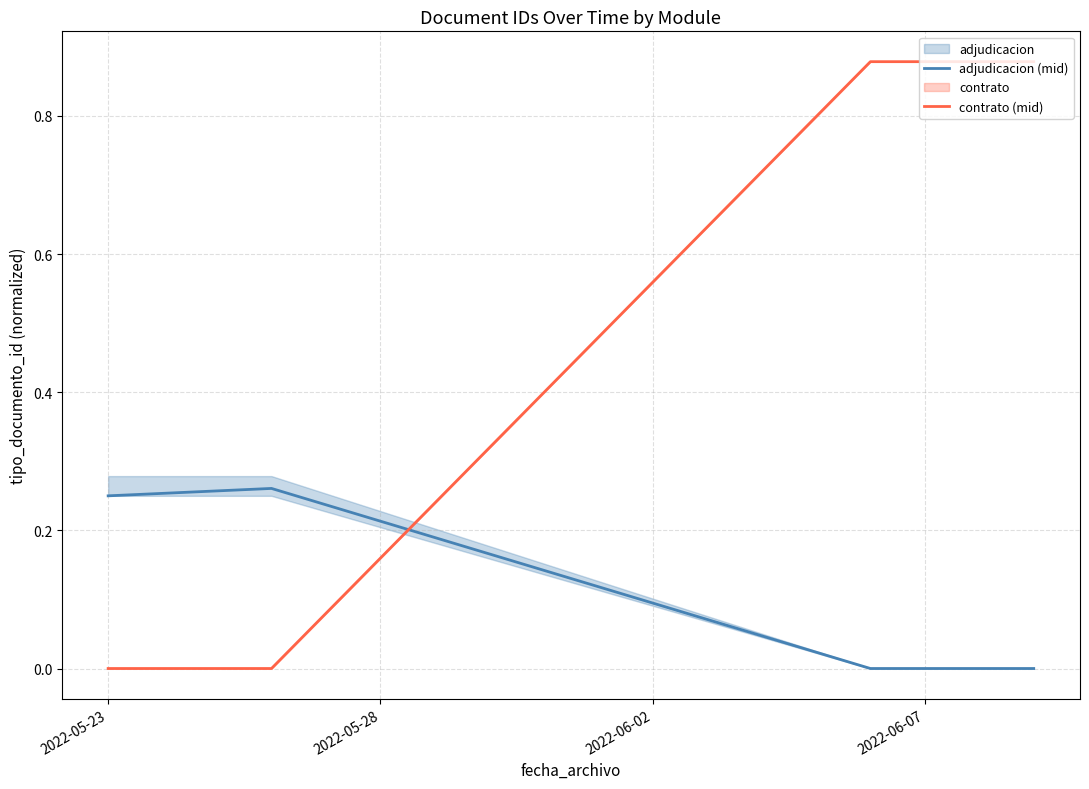

Which series has the widest spread of values?

contrato (mid)